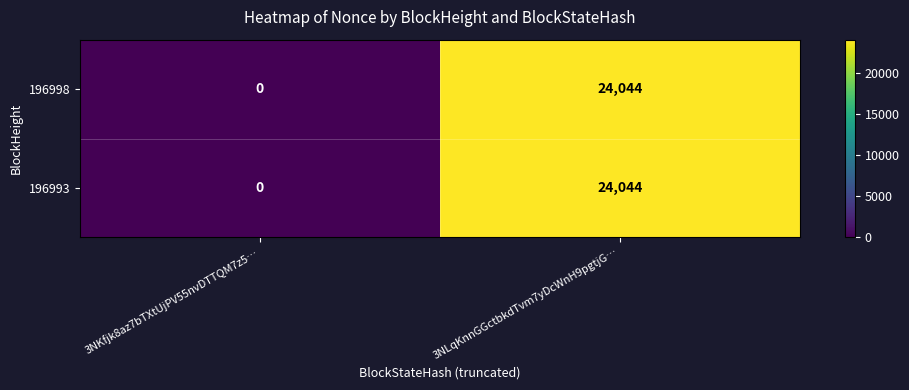

What is the difference between the maximum and minimum values in the 196998 series?

24044